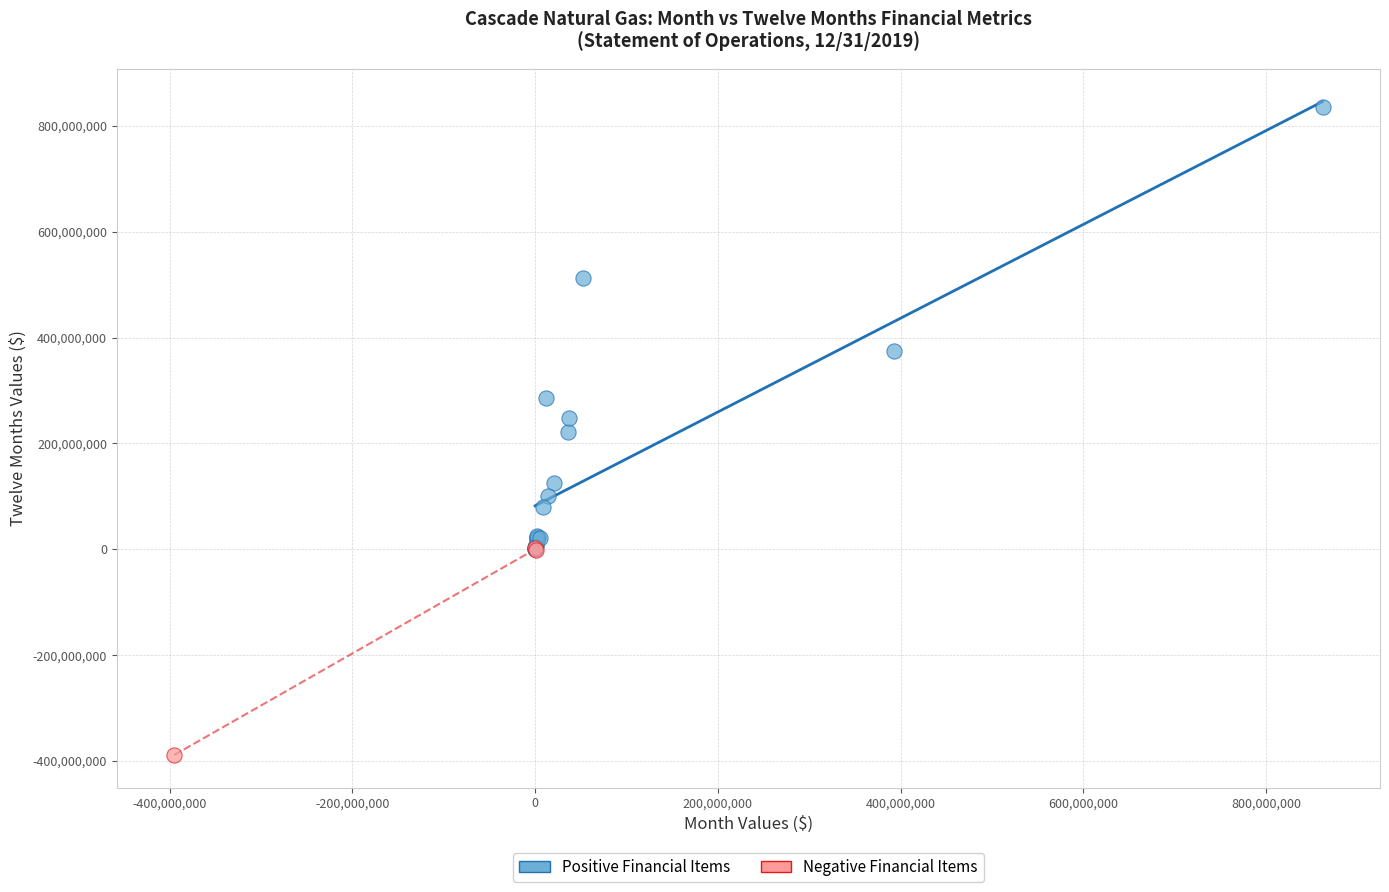

Which series reaches the maximum Y coordinate?

Positive Financial Items